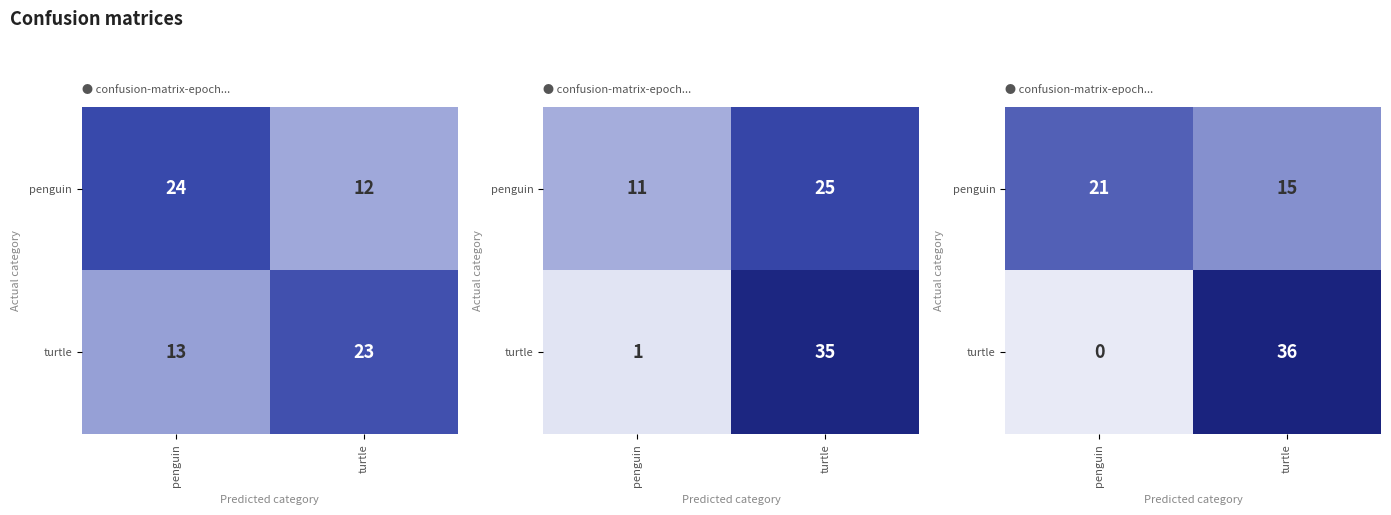

Which series has the widest spread of values?

turtle